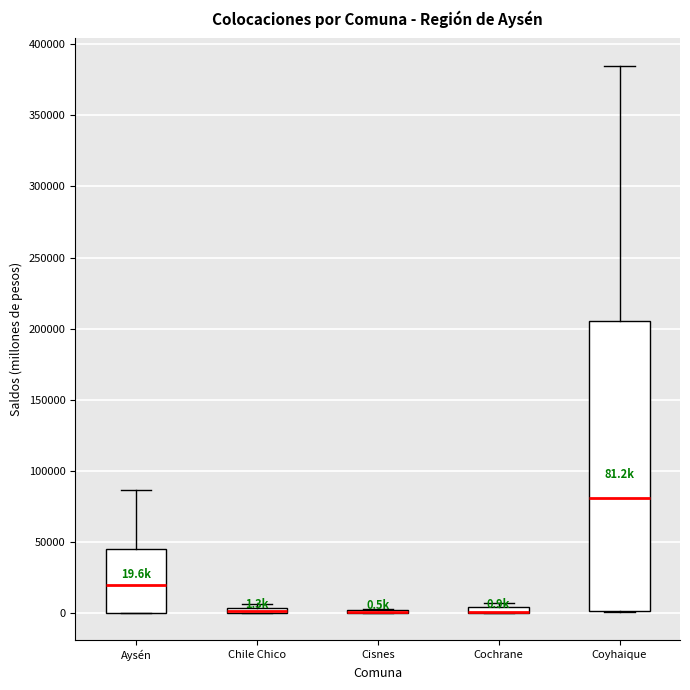

Comparing the boxes themselves (not the whiskers), which one is the tallest?

Coyhaique